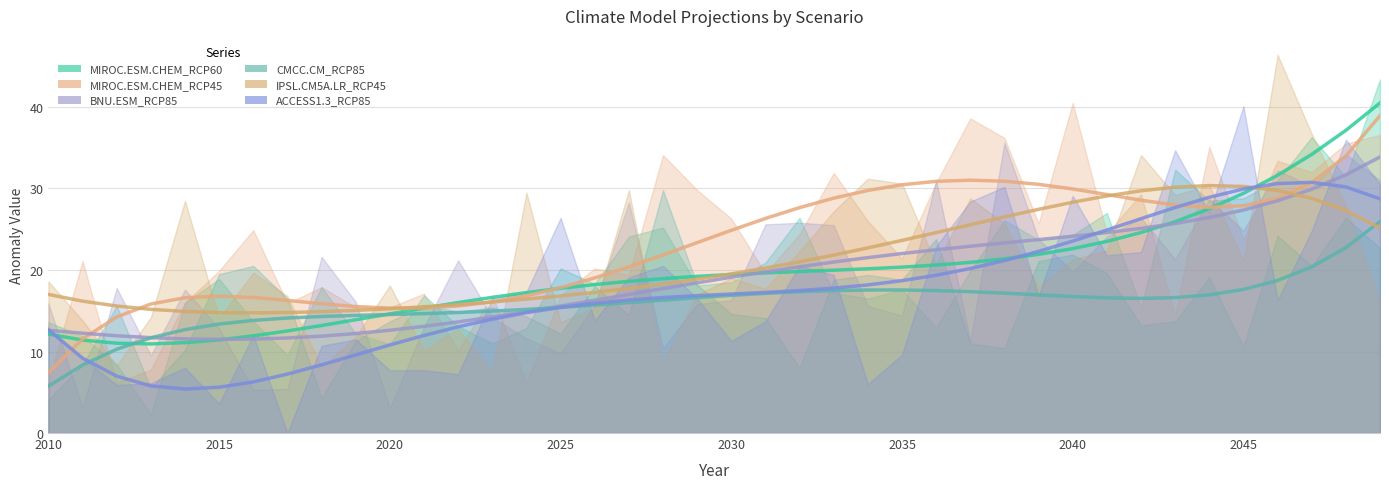

Is it true that IPSL.CM5A.LR_RCP45 (trend) equals 39.9 at 29?

False